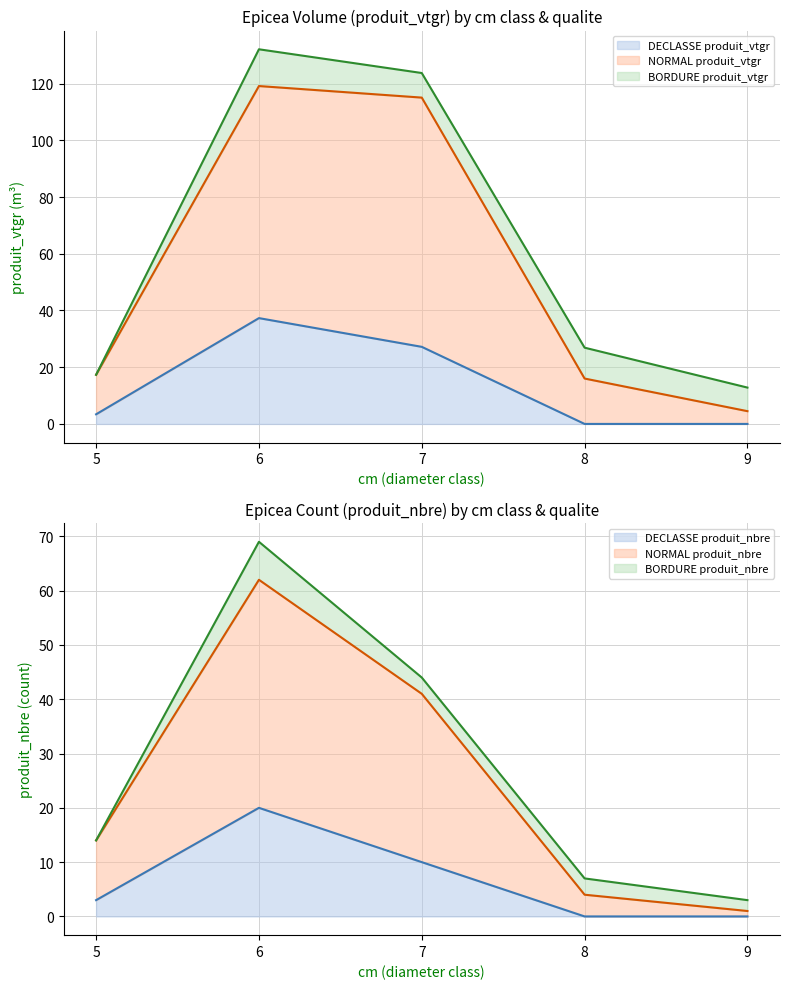

Which category has the lowest value in the NORMAL produit_vtgr series?

9